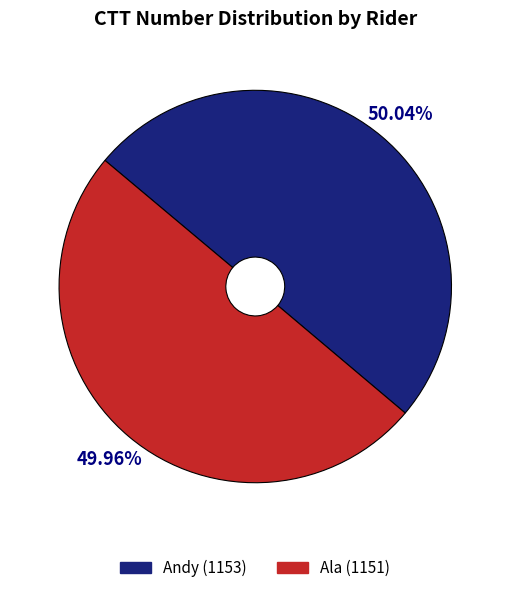

What is the ratio of the value at Andy to the value at Ala?

1.0